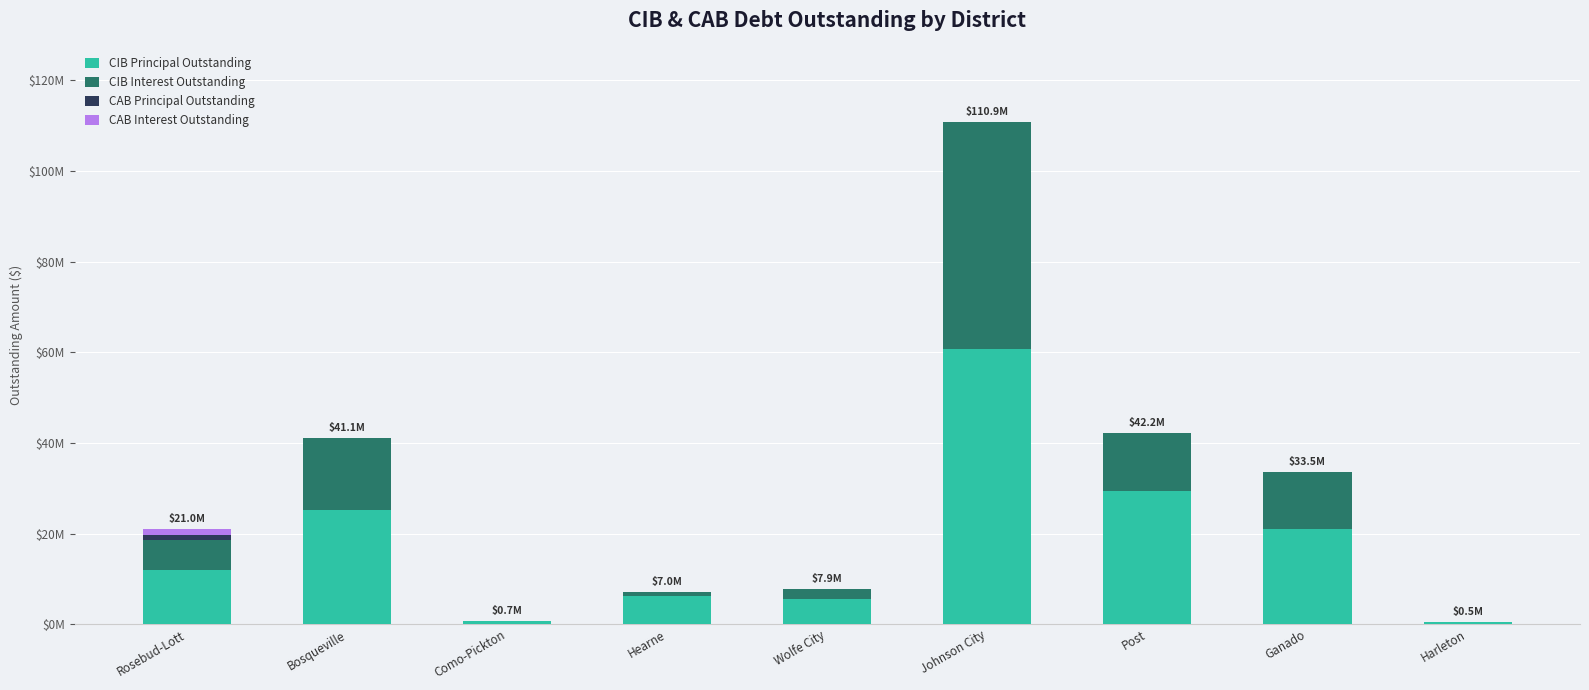

What is the sum of the CIB Interest Outstanding values at Rosebud-Lott and Como-Pickton?

6662338.9